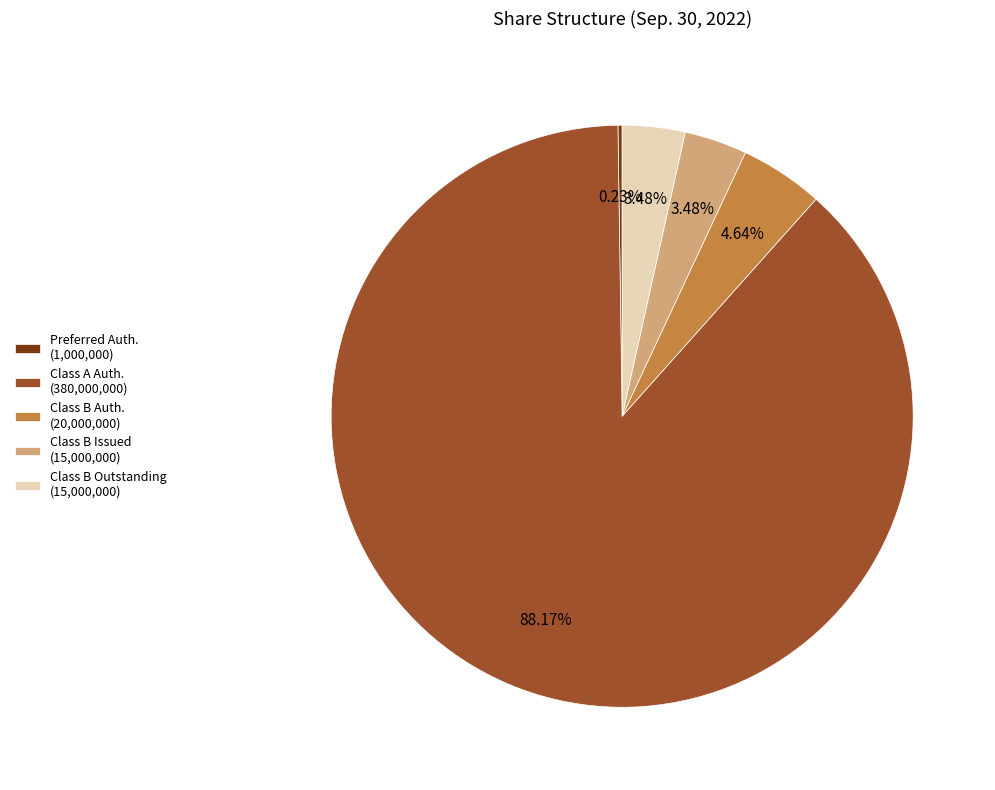

Do Class B Issued (15,000,000) and Class B Auth. (20,000,000) together represent more than half of the pie?

No